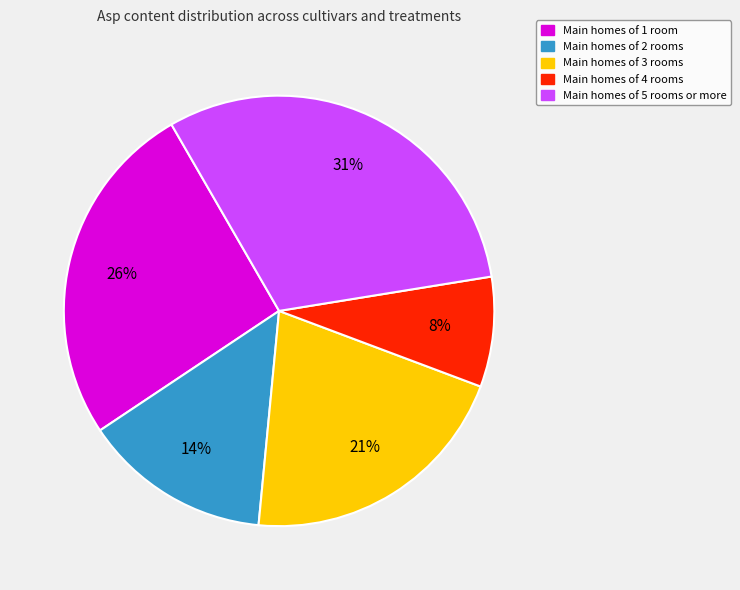

Which has a higher value, Main homes of 2 rooms or Main homes of 5 rooms or more?

Main homes of 5 rooms or more